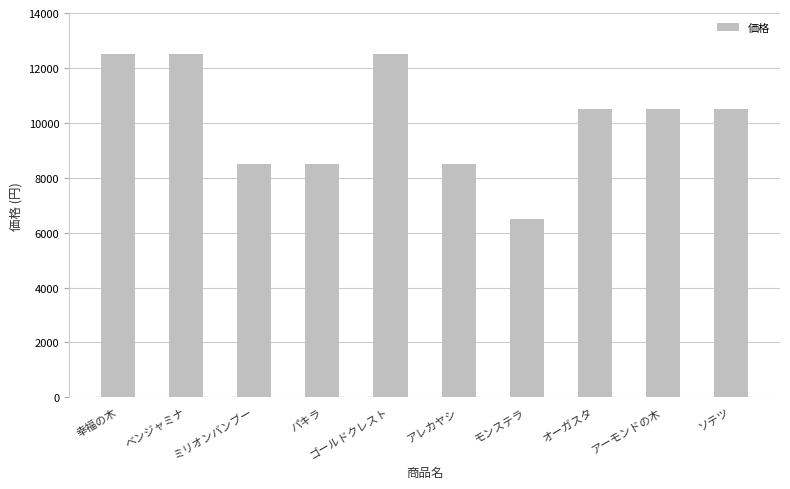

At which label does the data first exceed 10500?

幸福の木